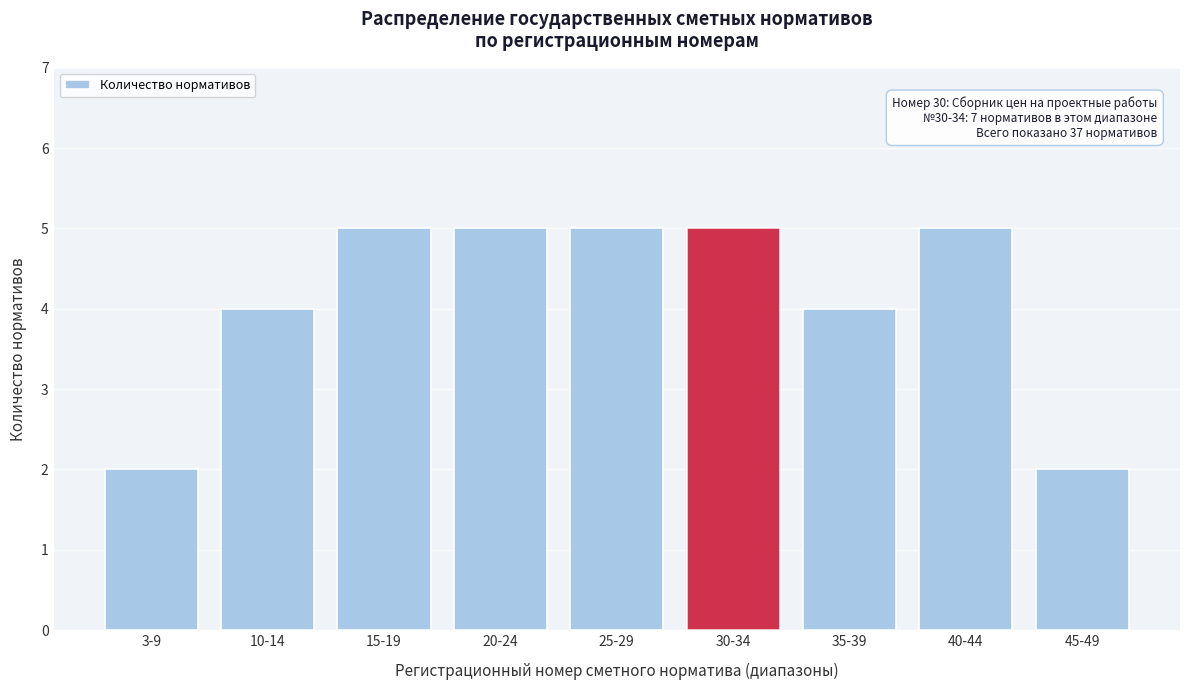

Reading left to right, extract all data points from this chart.

3-9=2	10-14=4	15-19=5	20-24=5	25-29=5	30-34=5	35-39=4	40-44=5	45-49=2